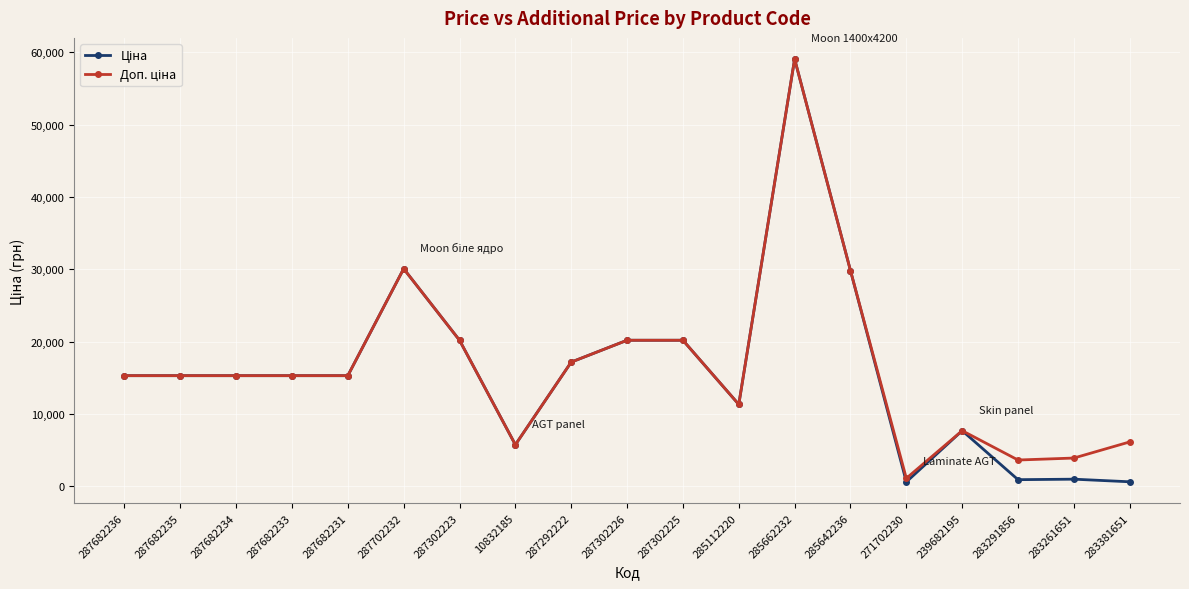

At which category is the sum across all series the highest?

285662232